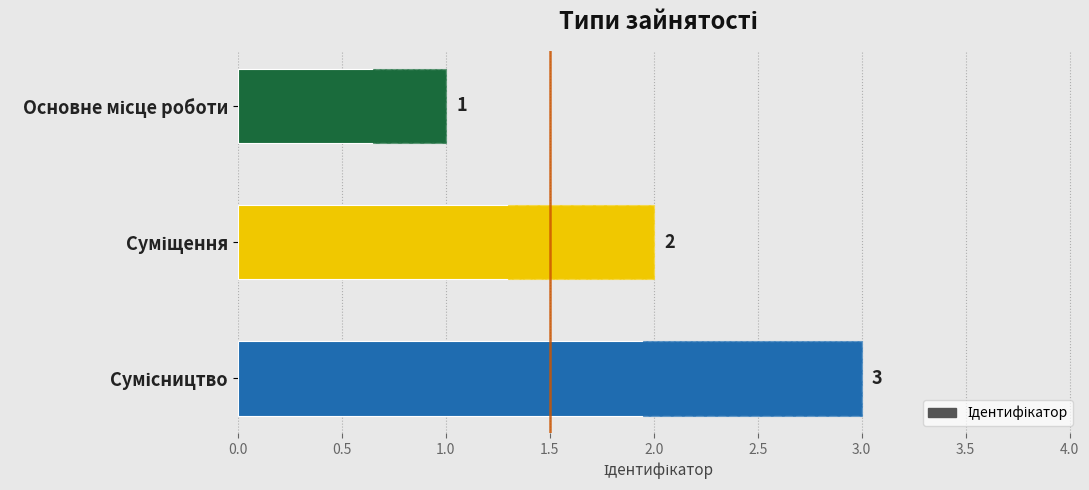

What is the sum of all values?

6